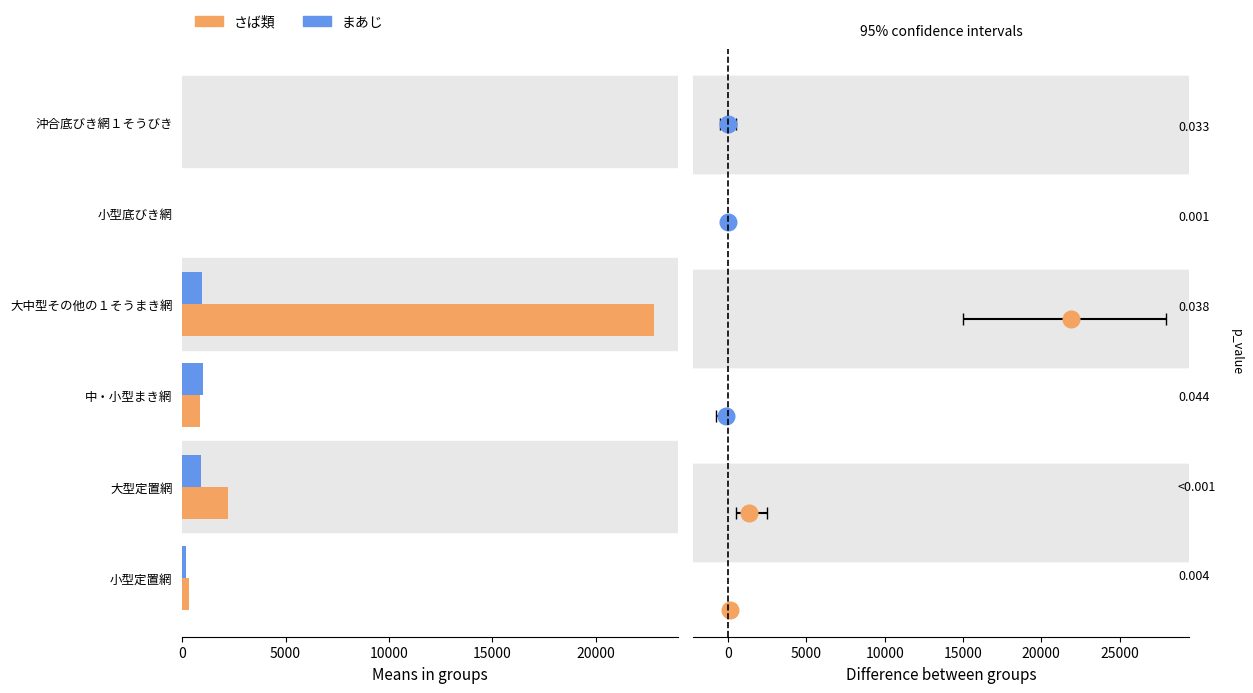

What is the highest value of the さば類 series?

22849